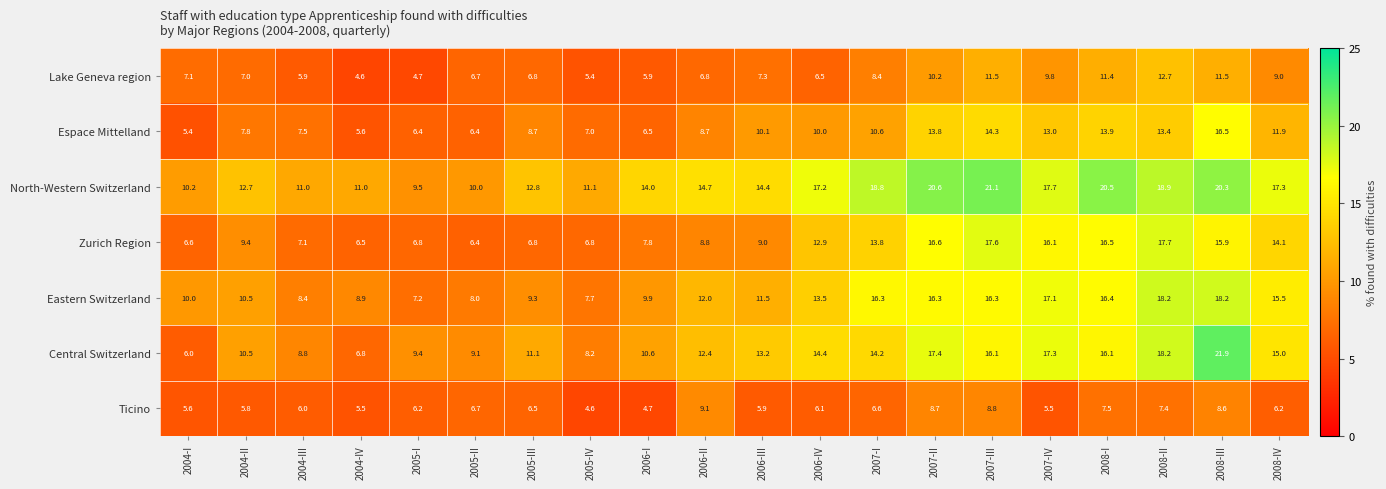

Is it true that Eastern Switzerland equals 16.1 at 2005-III?

False